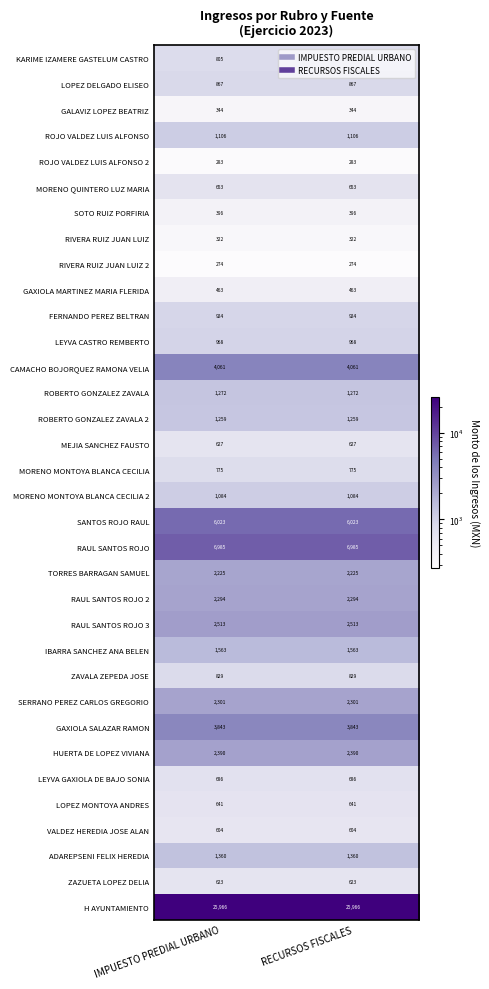

What is the total value across all series at IMPUESTO PREDIAL URBANO?

77329